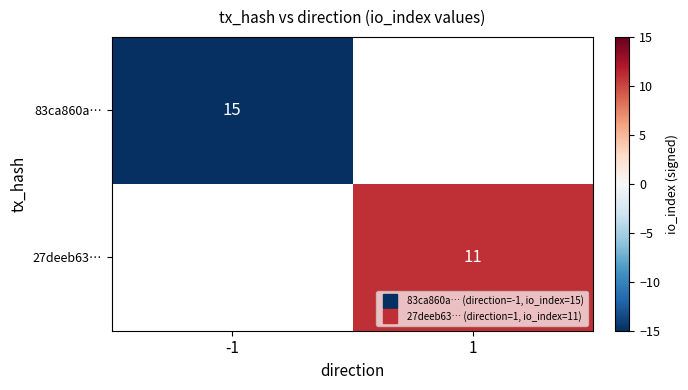

Which category has the lowest value in the 83ca860a… series?

-1